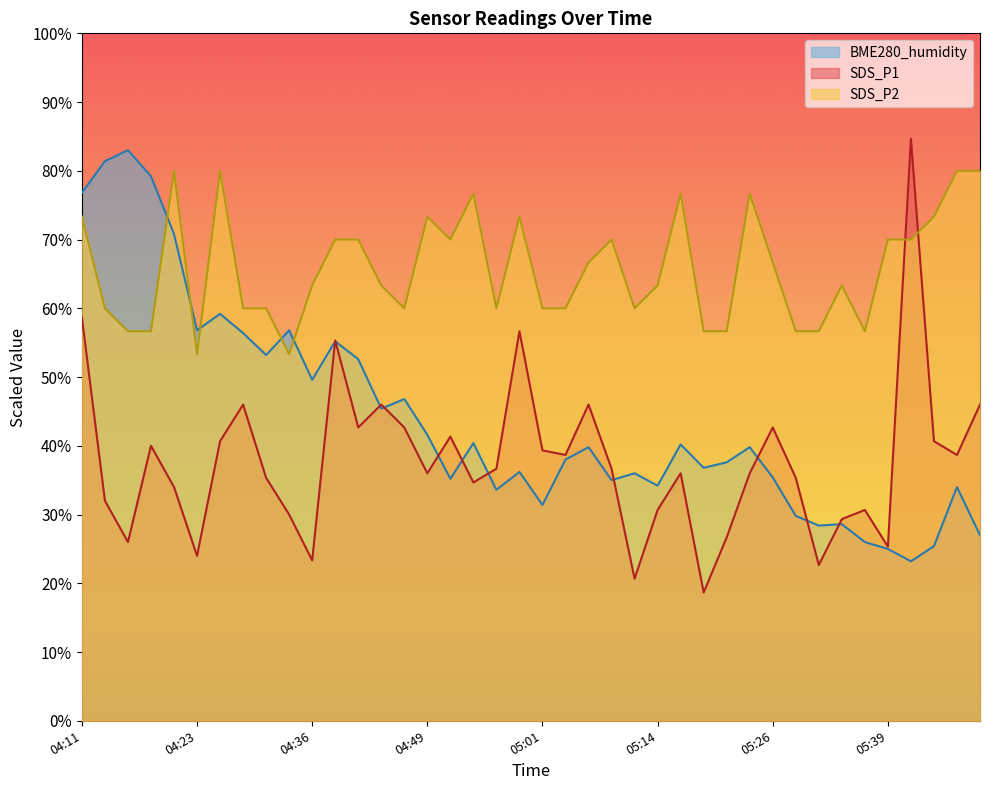

Reading left to right, extract all data points from this chart.

SDS_P1: 04:11=58.7	04:14=32.0	04:16=26.0	04:18=40.0	04:21=34.0	04:23=24.0	04:26=40.7	04:28=46.0	04:31=35.3	04:33=30.0	04:36=23.3	04:38=55.3	04:41=42.7	04:44=46.0	04:46=42.7	04:49=36.0	04:51=41.3	04:54=34.7	04:56=36.7	04:59=56.7	05:01=39.3	05:04=38.7	05:06=46.0	05:09=36.7	05:11=20.7	05:14=30.7	05:16=36.0	05:19=18.7	05:22=26.7	05:24=36.0	05:26=42.7	05:29=35.3	05:31=22.7	05:34=29.3	05:36=30.7	05:39=25.3	05:41=84.7	05:44=40.7	05:46=38.7	05:49=46.0
SDS_P2: 04:11=73.3	04:14=60.0	04:16=56.7	04:18=56.7	04:21=80.0	04:23=53.3	04:26=80.0	04:28=60.0	04:31=60.0	04:33=53.3	04:36=63.3	04:38=70.0	04:41=70.0	04:44=63.3	04:46=60.0	04:49=73.3	04:51=70.0	04:54=76.7	04:56=60.0	04:59=73.3	05:01=60.0	05:04=60.0	05:06=66.7	05:09=70.0	05:11=60.0	05:14=63.3	05:16=76.7	05:19=56.7	05:22=56.7	05:24=76.7	05:26=66.7	05:29=56.7	05:31=56.7	05:34=63.3	05:36=56.7	05:39=70.0	05:41=70.0	05:44=73.3	05:46=80.0	05:49=80.0
BME280_humidity: 04:11=76.8	04:14=81.4	04:16=83.0	04:18=79.2	04:21=70.8	04:23=56.8	04:26=59.2	04:28=56.4	04:31=53.2	04:33=56.8	04:36=49.6	04:38=55.2	04:41=52.6	04:44=45.4	04:46=46.8	04:49=41.6	04:51=35.2	04:54=40.4	04:56=33.6	04:59=36.2	05:01=31.4	05:04=38.0	05:06=39.8	05:09=35.0	05:11=36.0	05:14=34.2	05:16=40.2	05:19=36.8	05:22=37.6	05:24=39.8	05:26=35.4	05:29=29.8	05:31=28.4	05:34=28.6	05:36=26.0	05:39=25.0	05:41=23.2	05:44=25.4	05:46=34.0	05:49=27.0